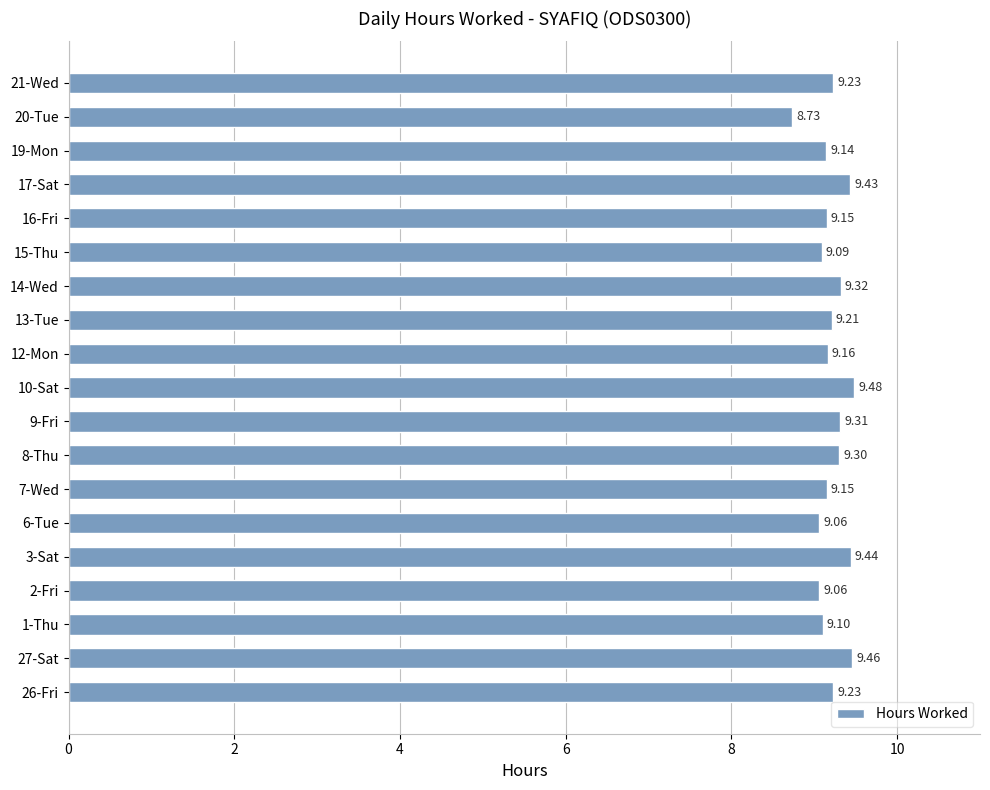

What is the change in value from 7-Wed to 10-Sat?

+0.3